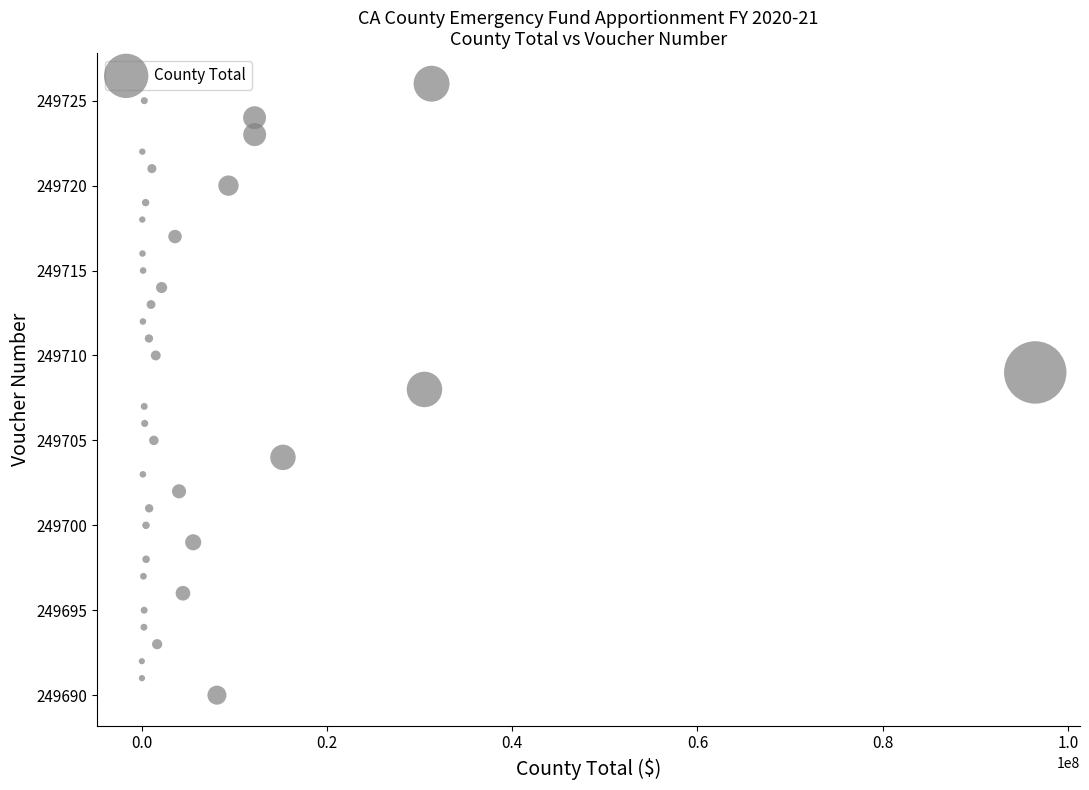

What is the range of X values (max minus min)?

96484422